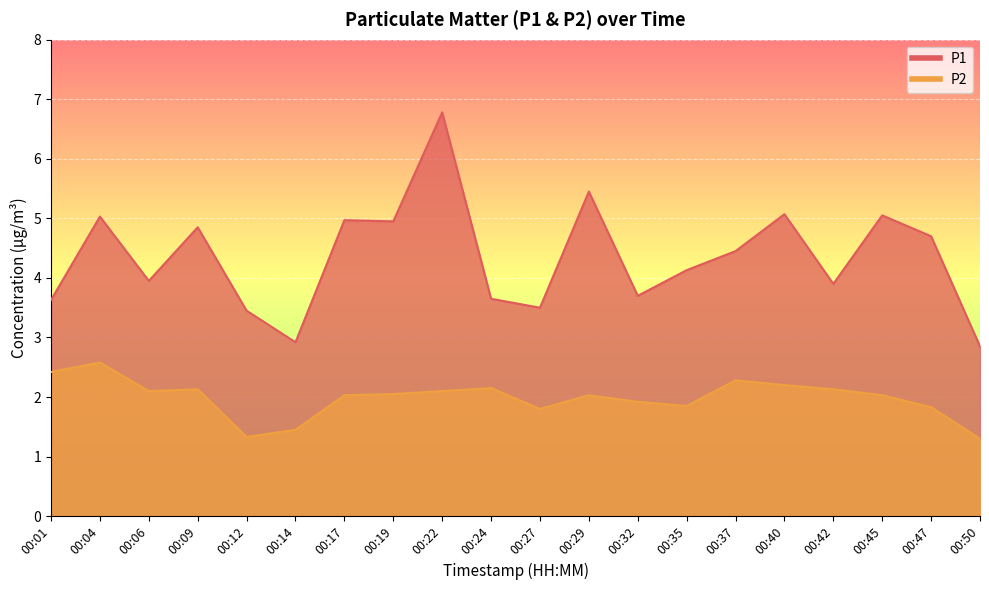

Reading left to right, what are all the values shown in this chart?

P1: 00:01=3.6	00:04=5.0	00:06=4.0	00:09=4.8	00:12=3.5	00:14=2.9	00:17=5.0	00:19=5.0	00:22=6.8	00:24=3.6	00:27=3.5	00:29=5.5	00:32=3.7	00:35=4.1	00:37=4.5	00:40=5.1	00:42=3.9	00:45=5.0	00:47=4.7	00:50=2.9
P2: 00:01=2.4	00:04=2.6	00:06=2.1	00:09=2.1	00:12=1.3	00:14=1.4	00:17=2.0	00:19=2.0	00:22=2.1	00:24=2.1	00:27=1.8	00:29=2.0	00:32=1.9	00:35=1.9	00:37=2.3	00:40=2.2	00:42=2.1	00:45=2.0	00:47=1.8	00:50=1.3